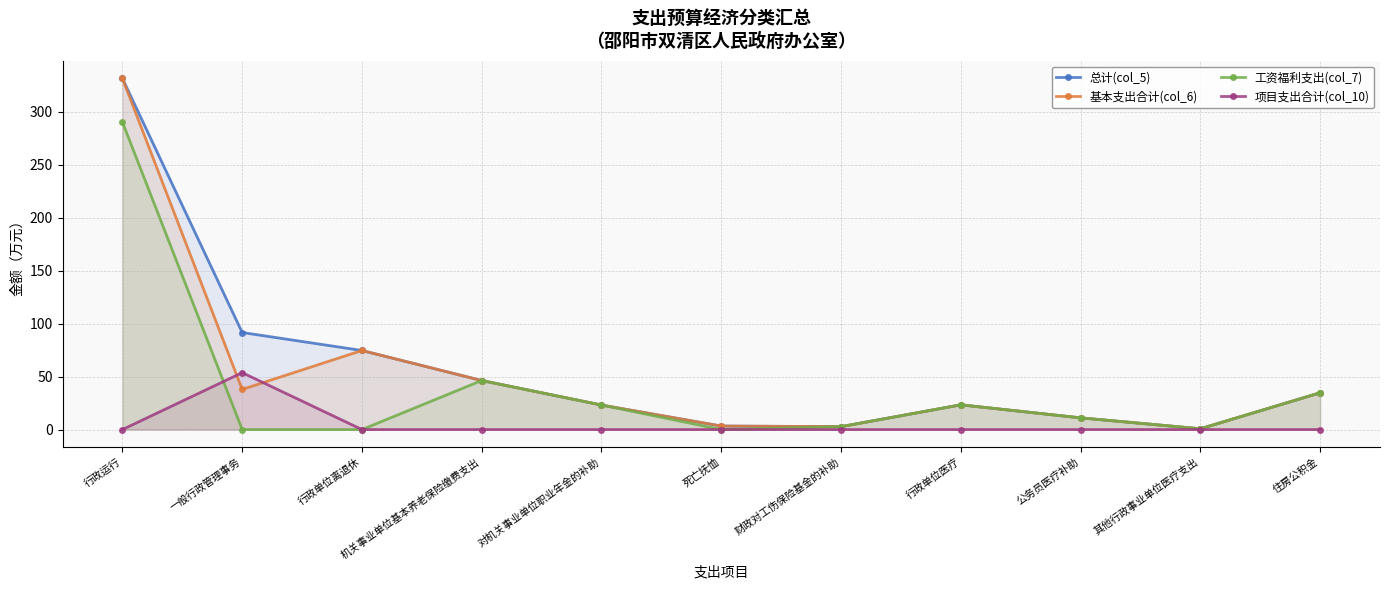

Reading right to left, what are all the values shown in this chart?

总计(col_5): 34.7	0.8	11.1	23.4	2.7	3.3	23.2	46.3	74.7	91.7	331.7
基本支出合计(col_6): 34.7	0.8	11.1	23.4	2.7	3.3	23.2	46.3	74.7	37.9	331.7
工资福利支出(col_7): 34.7	0.8	11.1	23.4	2.7	0.0	23.2	46.3	0.0	0.0	290.5
项目支出合计(col_10): 0.0	0.0	0.0	0.0	0.0	0.0	0.0	0.0	0.0	53.8	0.0